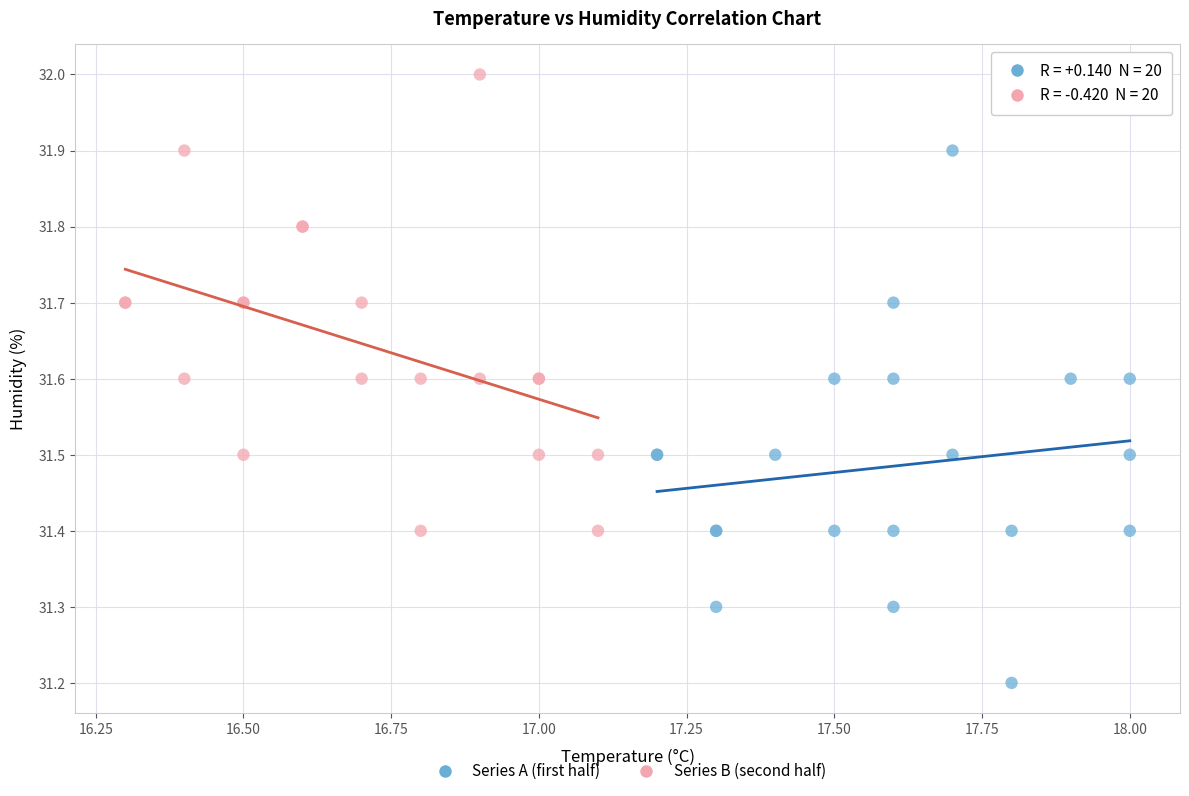

Which series contains the lowest Y value?

Series A (first half)